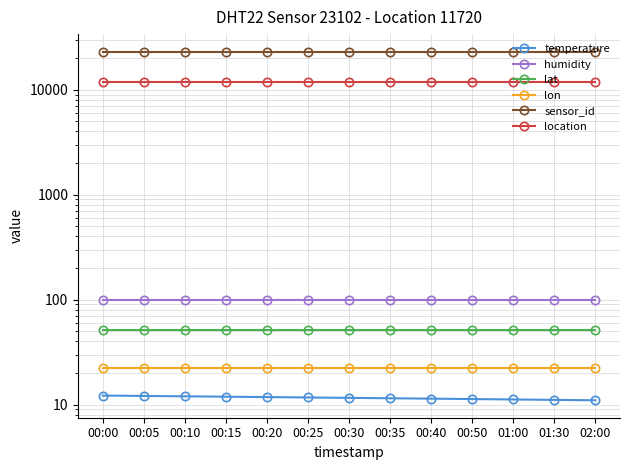

Which series has the largest range (max minus min)?

temperature